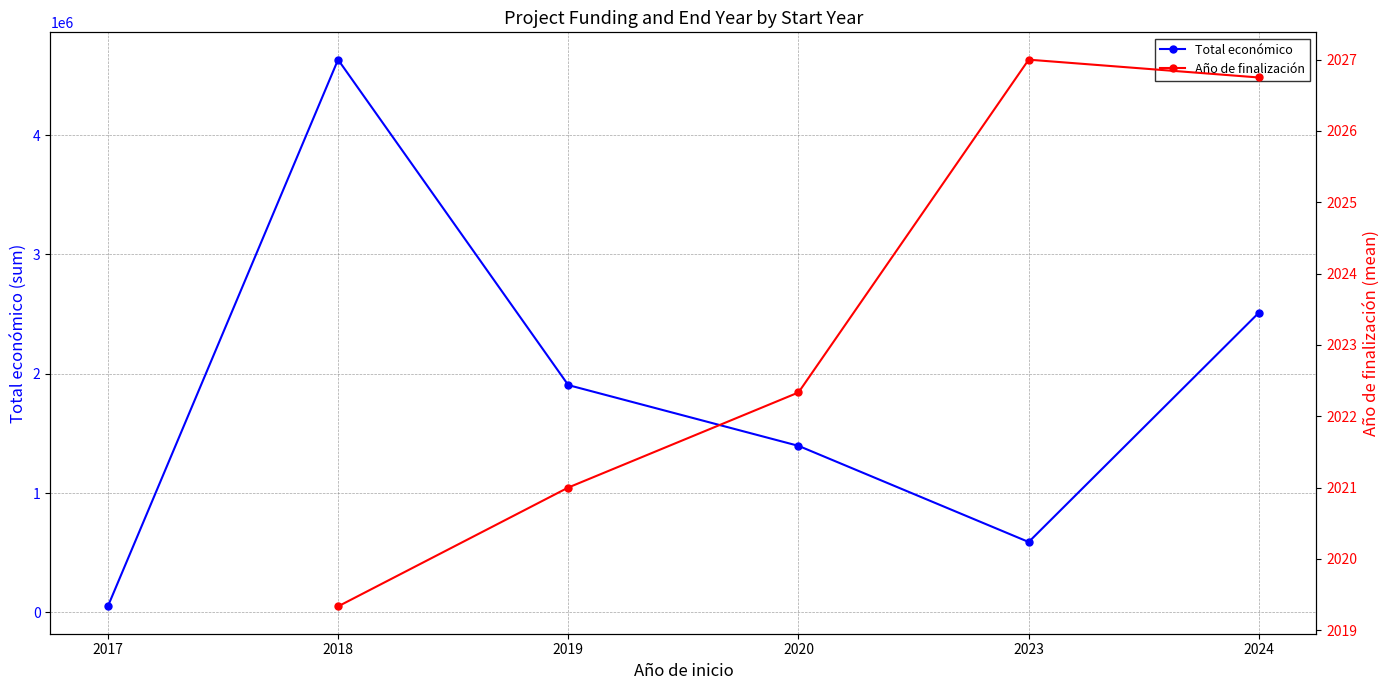

True or false: Año de finalización and Total económico intersect in this chart.

False